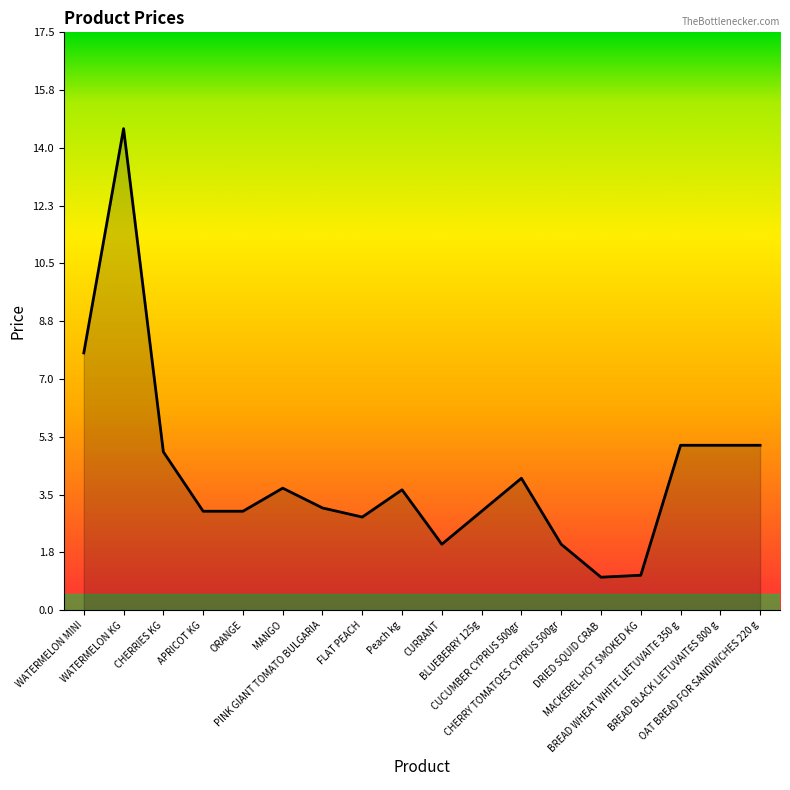

What is the maximum value shown in the chart?

14.6